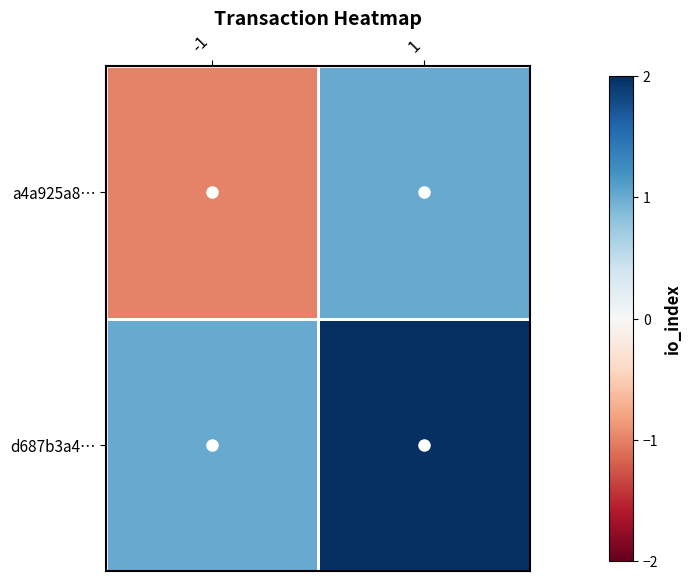

At how many categories does at least one series exceed 1?

1